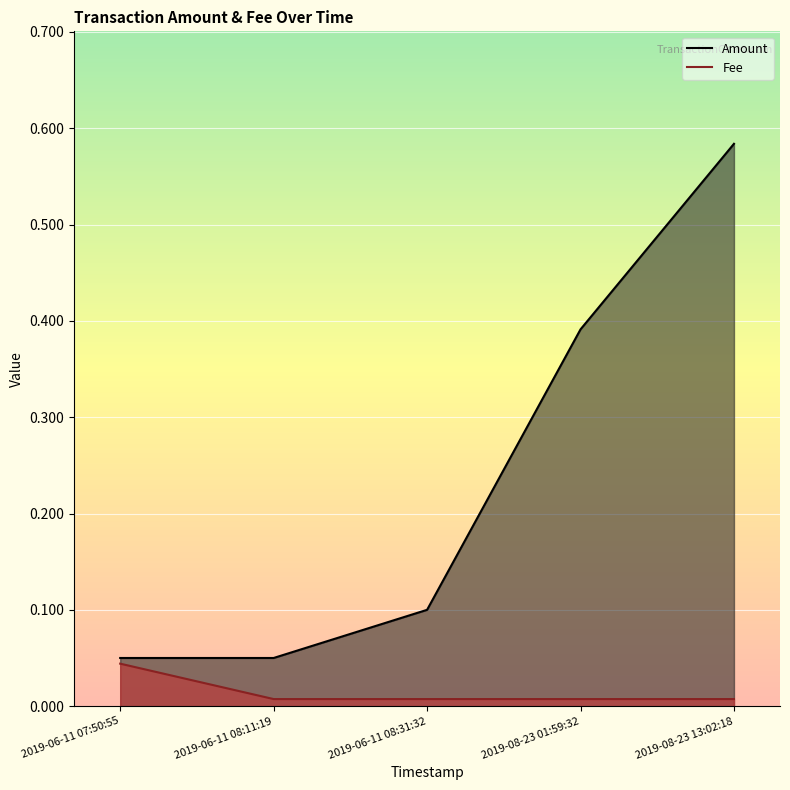

What are all the series names shown in the legend?

Amount, Fee